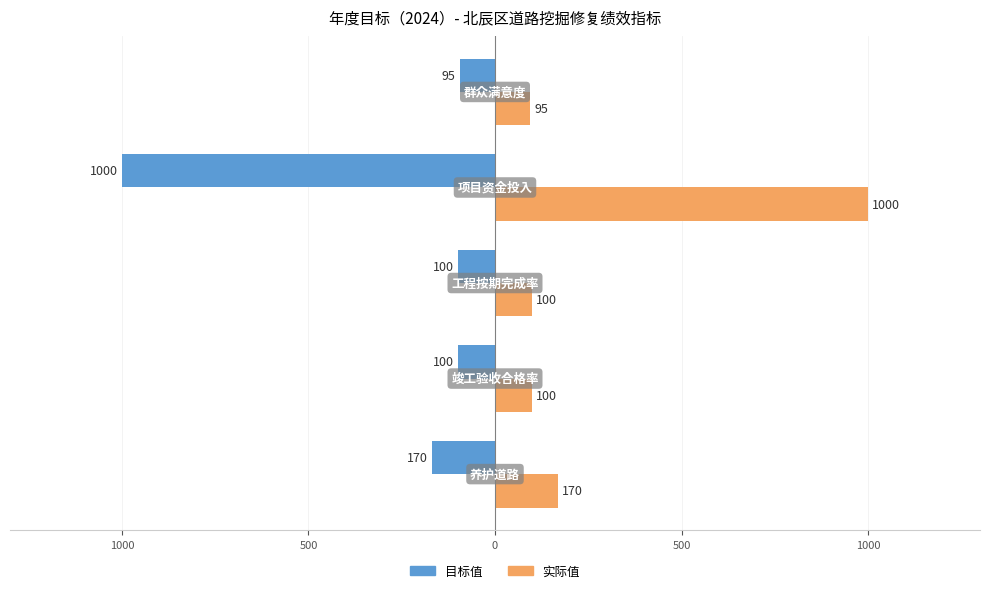

What are all the series names shown in the legend?

目标值, 实际值